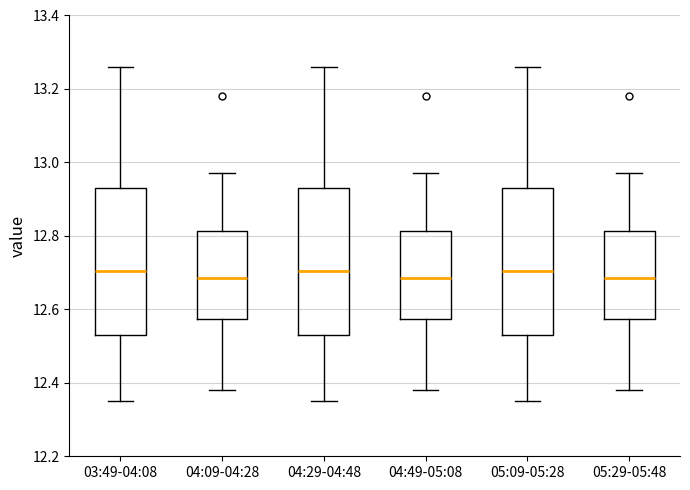

Where does the upper whisker of the box for 04:29-04:48 end on the y-axis? The values are not printed on the chart, so give them approximately, as read against the axis.

13.26